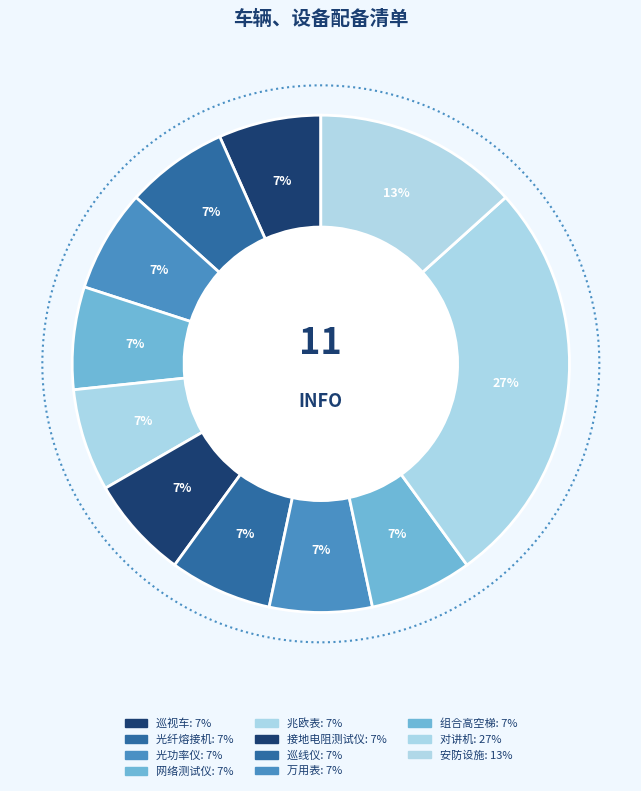

How many slices are in this pie chart?

11